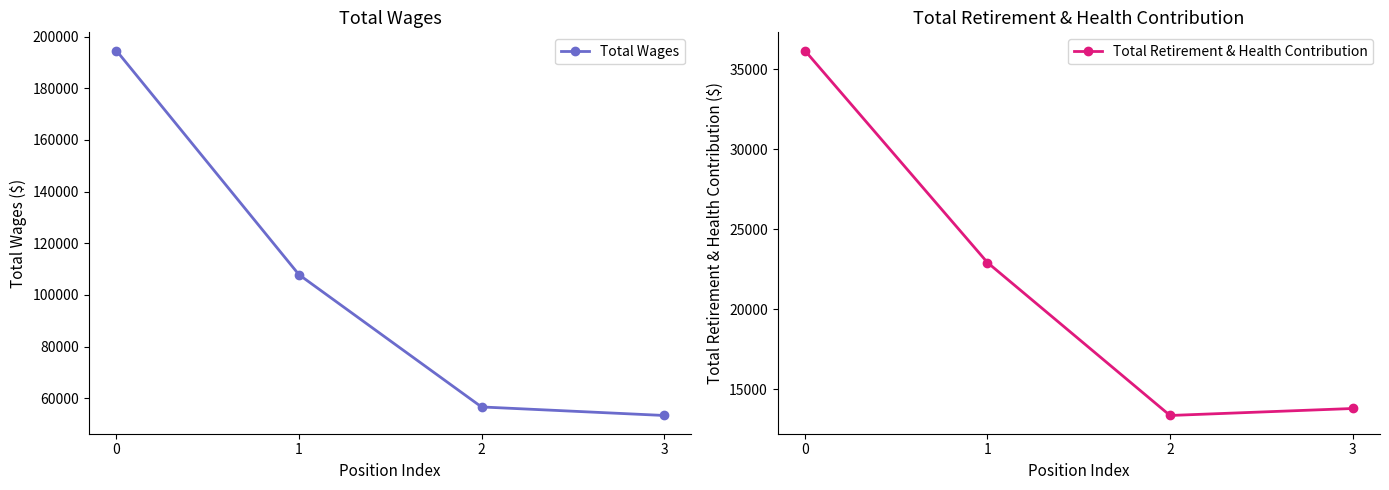

Which series changed the most between 1 and 3?

Total Wages